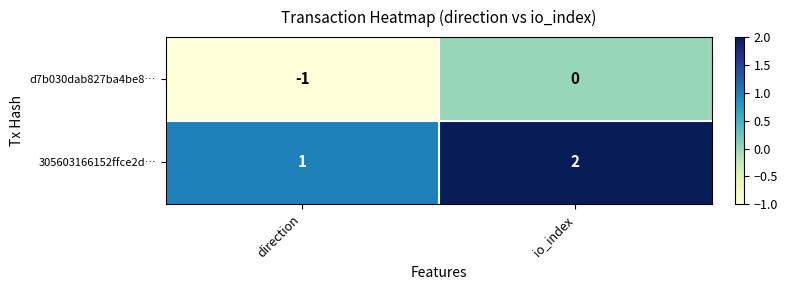

What is the difference between the highest and lowest values at io_index?

2